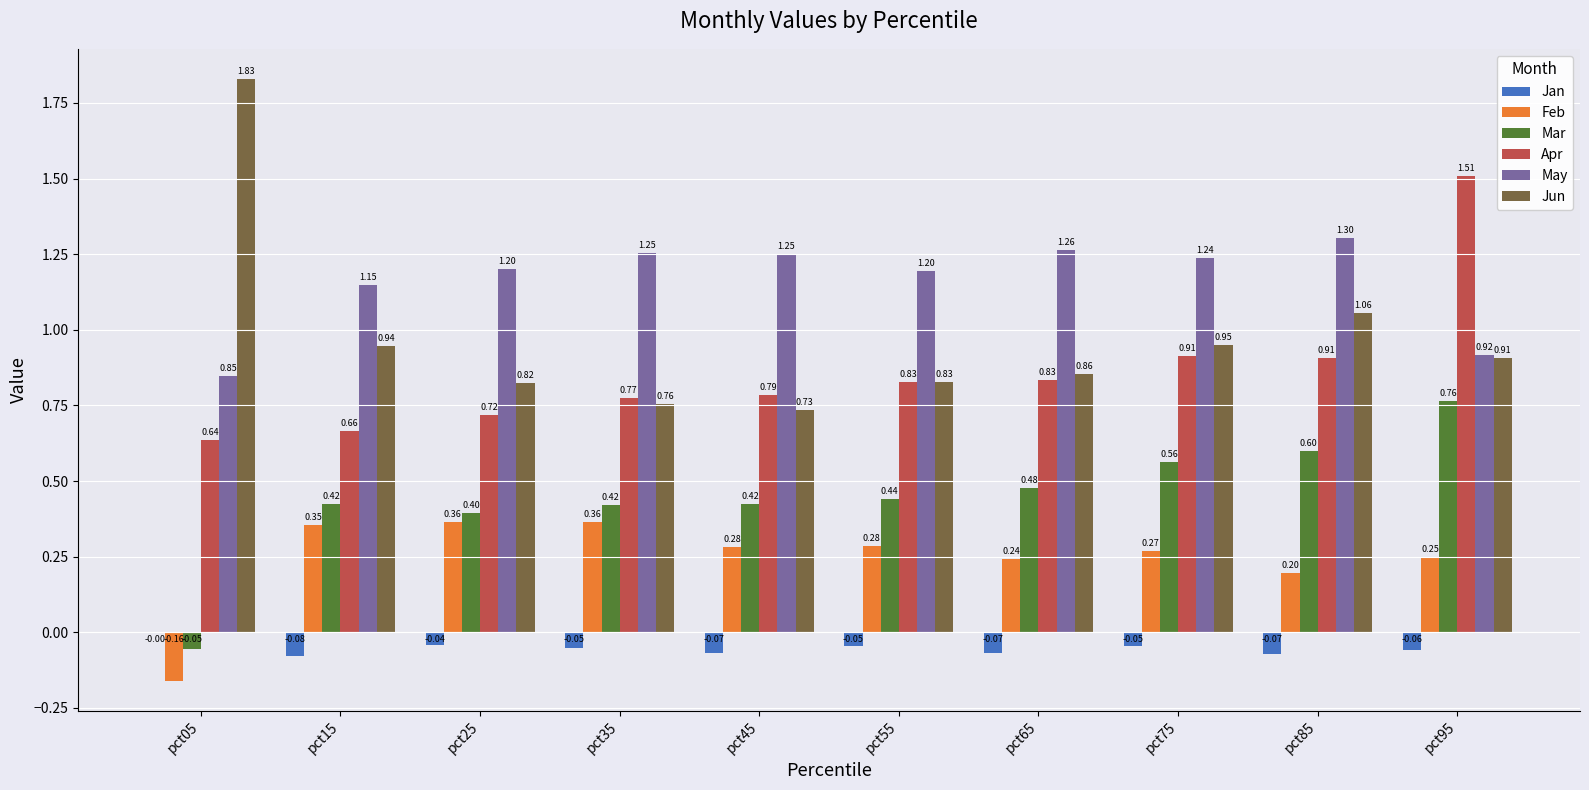

Which series has the largest total across all categories?

May